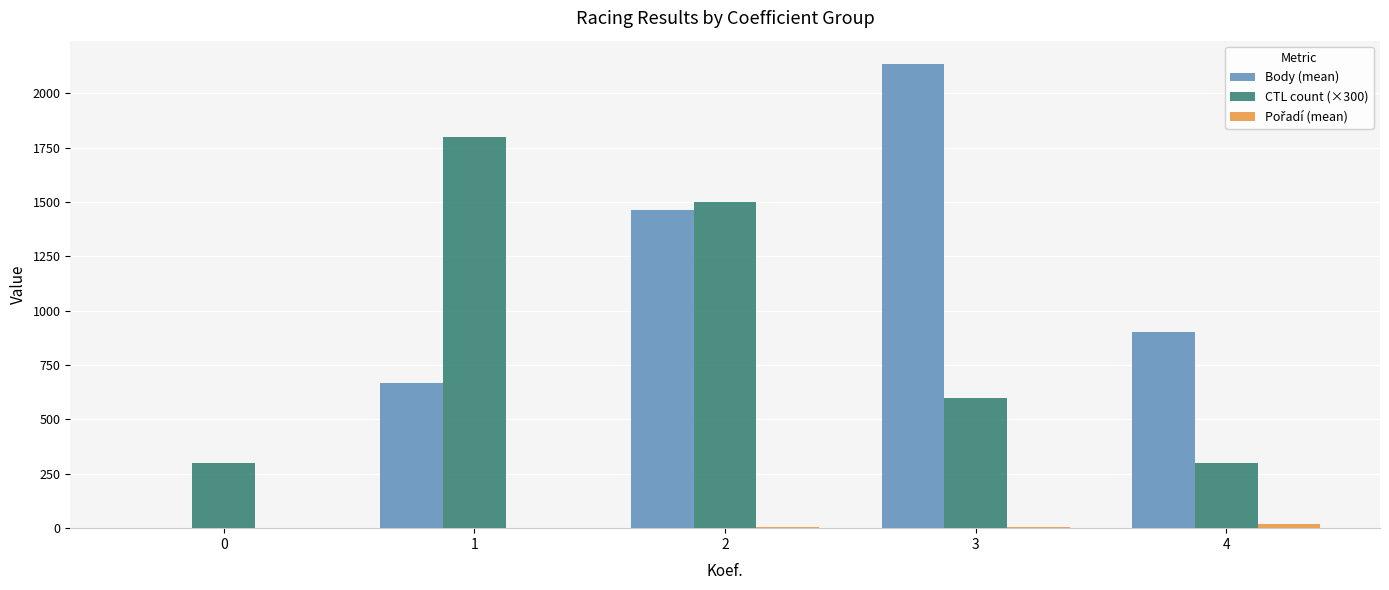

At which label does Body (mean) reach its peak?

3